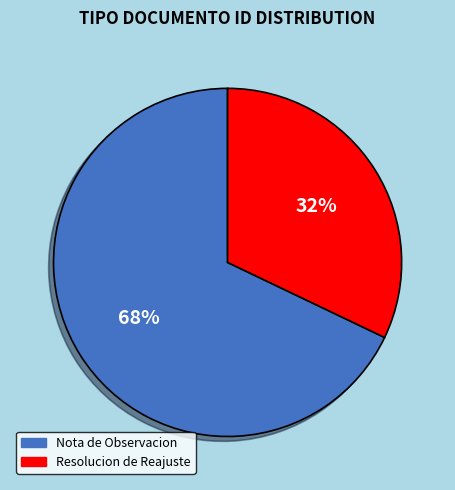

What is the ratio of the value at Resolucion de Reajuste to the value at Nota de Observacion?

0.5